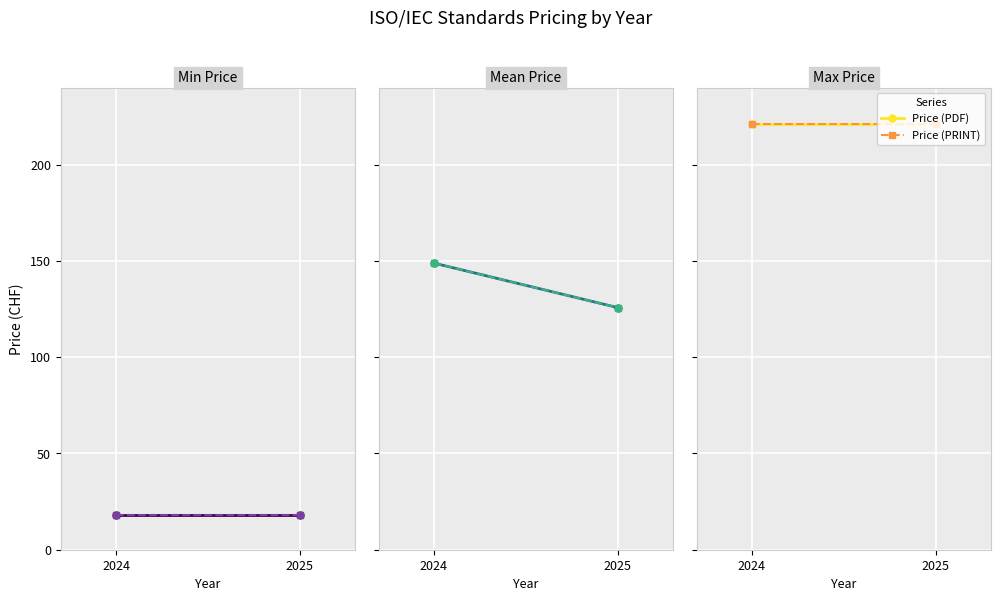

What is the highest value of the Price (PDF) series?

221